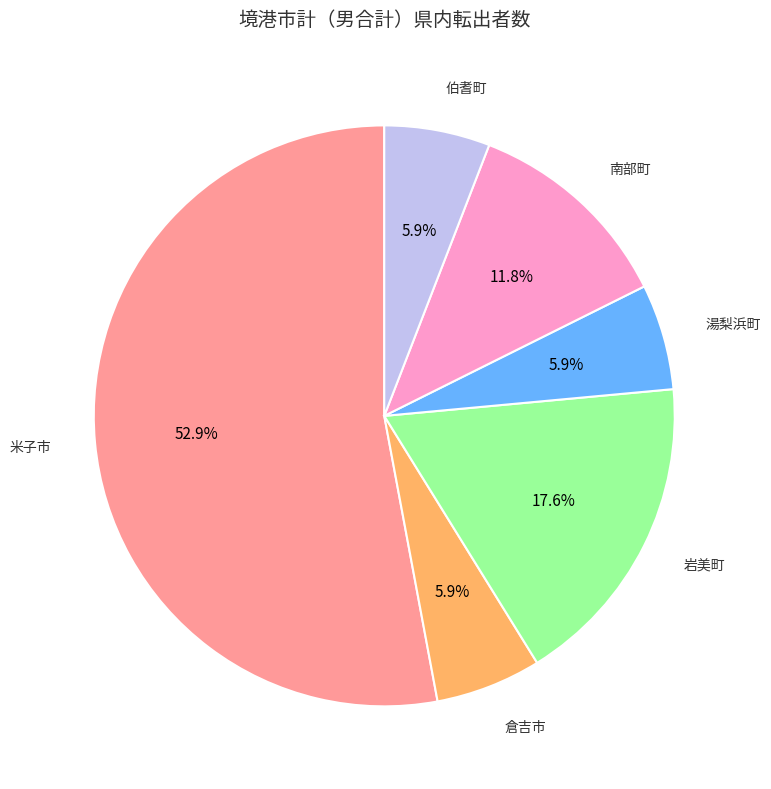

What percentage is the 倉吉市 slice, to the nearest percent?

6%